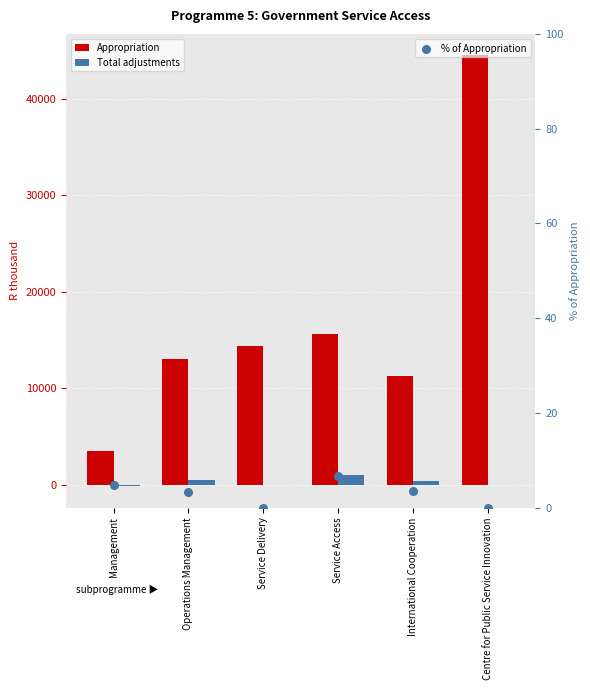

Is the value of Total adjustments at Operations Management greater than the value of Appropriation at Operations Management?

No